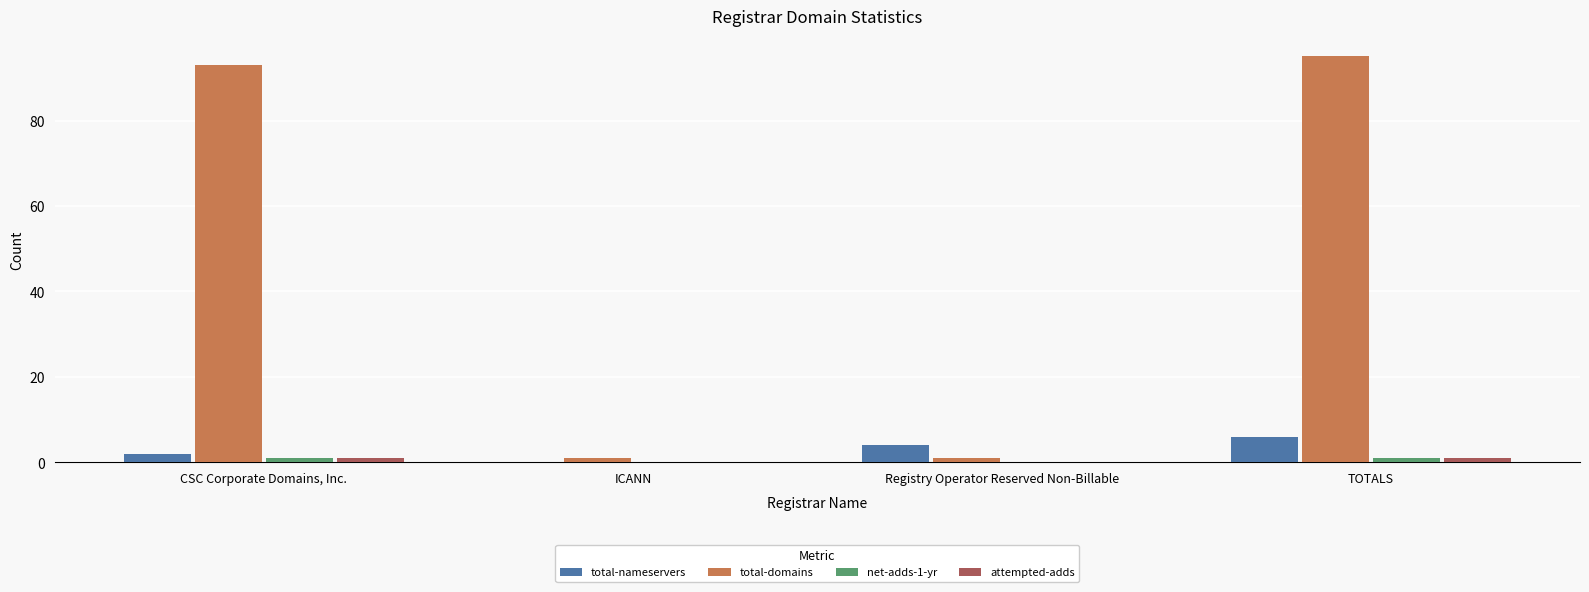

Which label corresponds to the largest value in the chart?

TOTALS